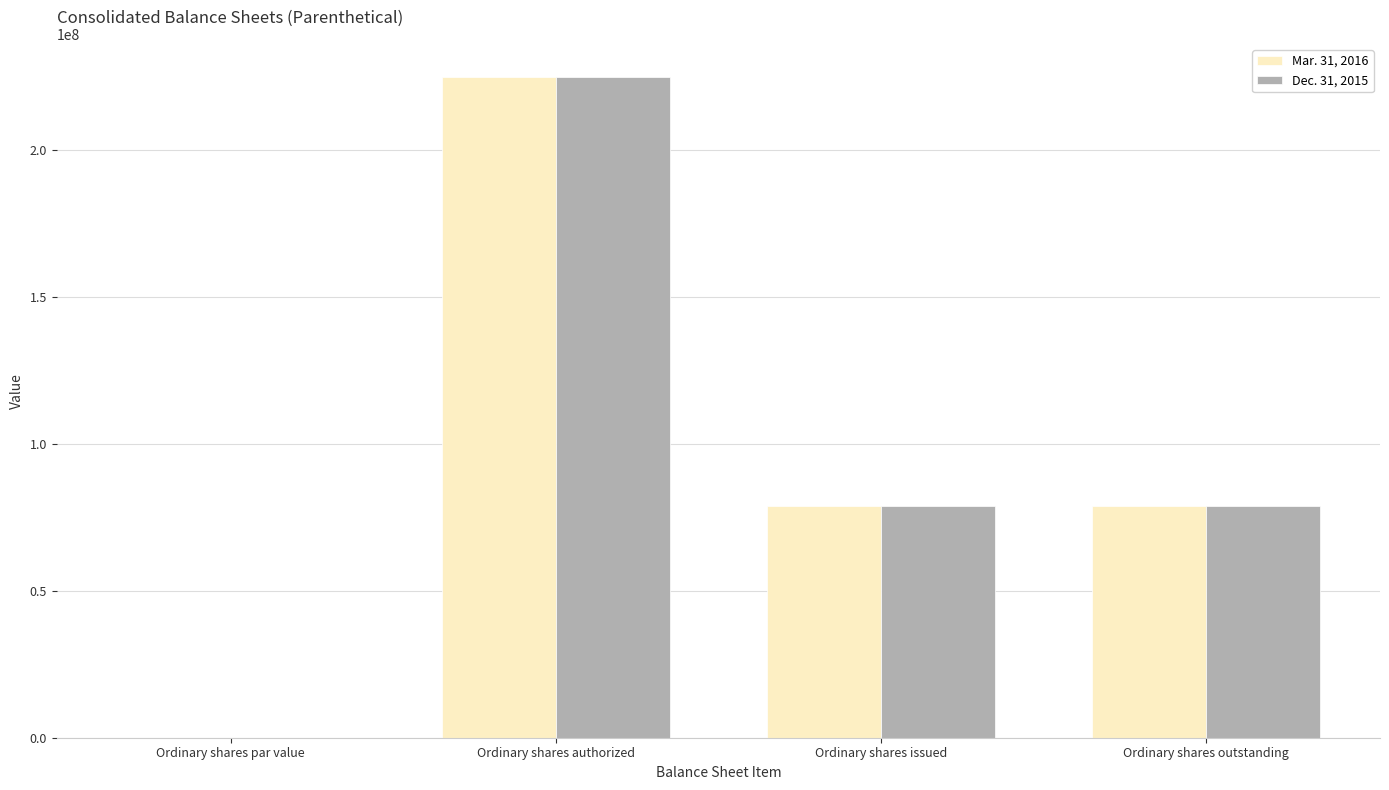

What value does the Mar. 31, 2016 series have at Ordinary shares issued?

79055053.0